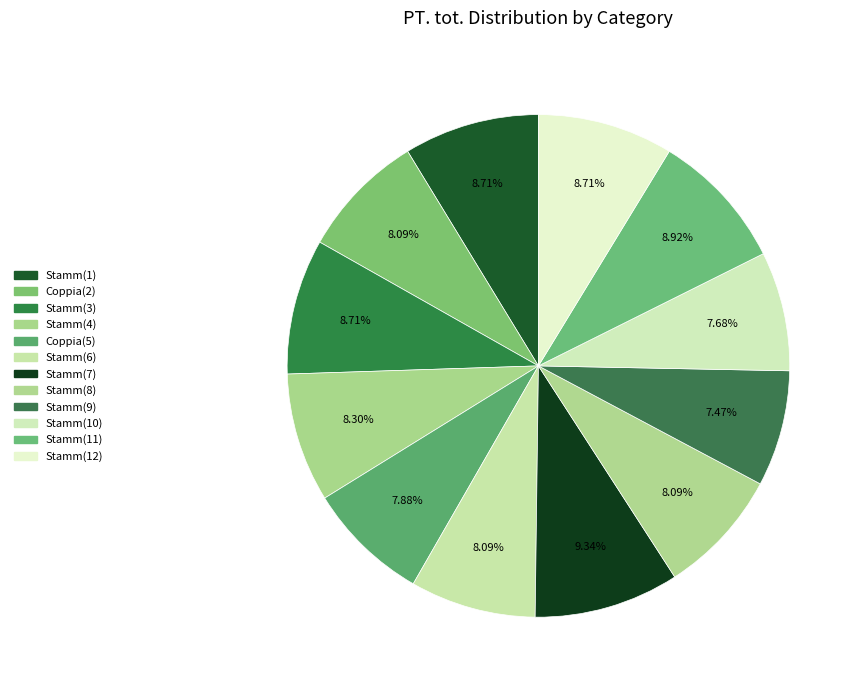

How many segments does this pie chart have?

12